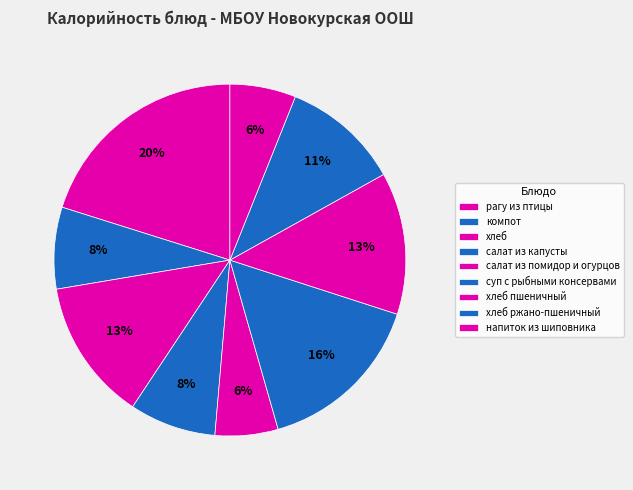

Which slice is the smallest?

салат из помидор и огурцов